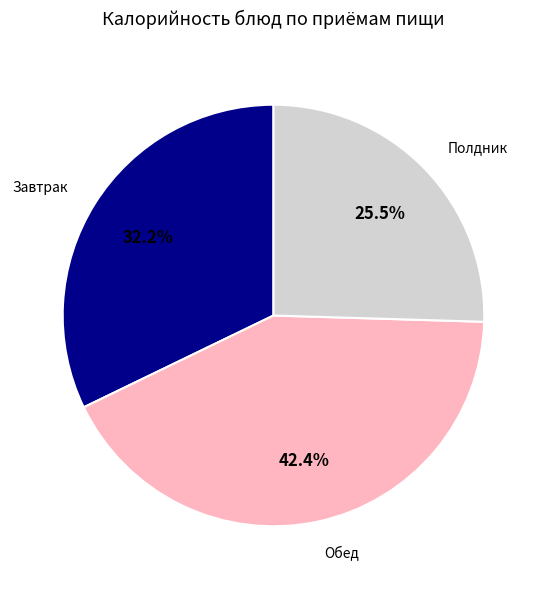

Does any single category account for the majority?

No